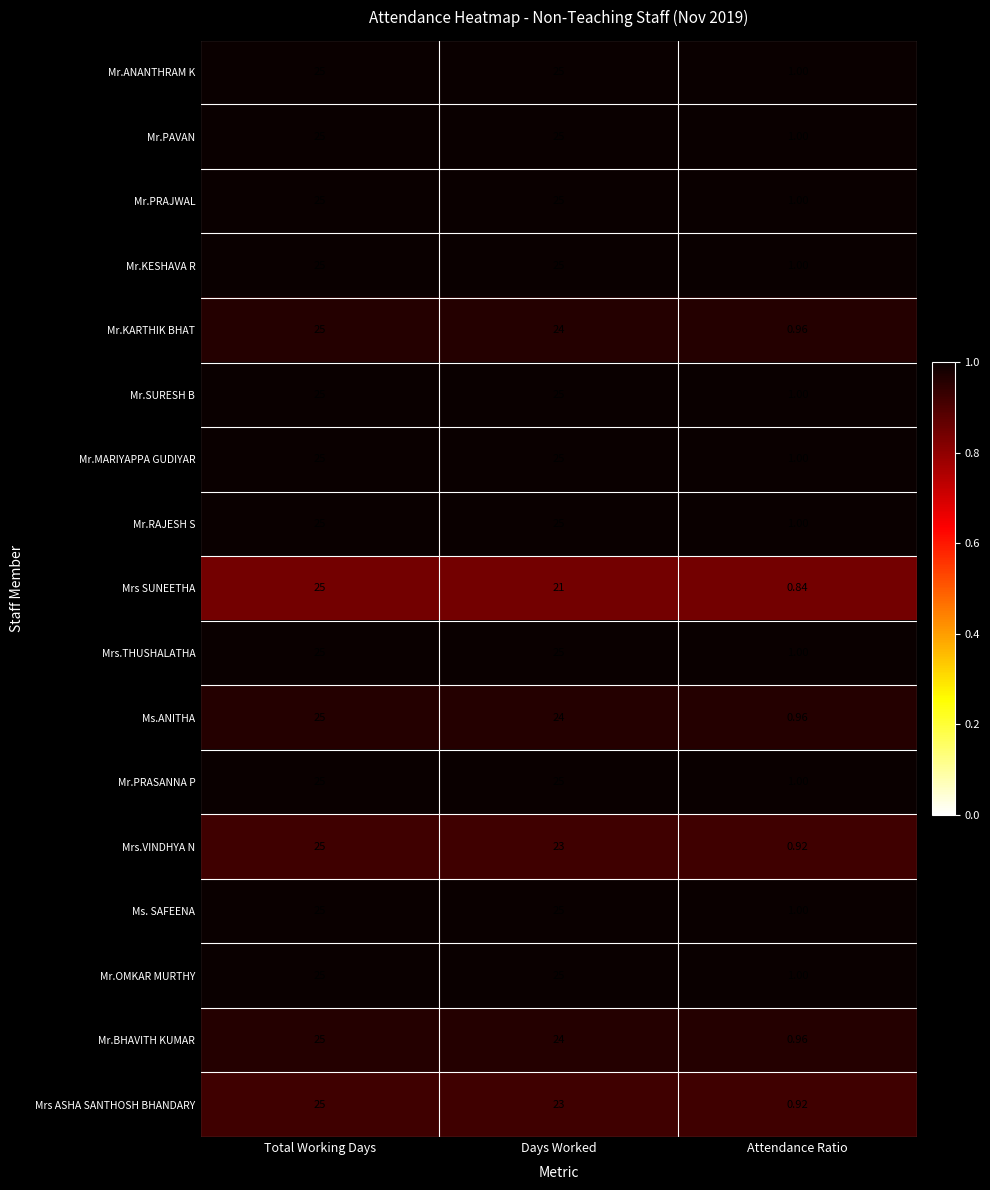

Is the value of Mr.PAVAN at Attendance Ratio greater than the value of Mr.ANANTHRAM K at Days Worked?

No